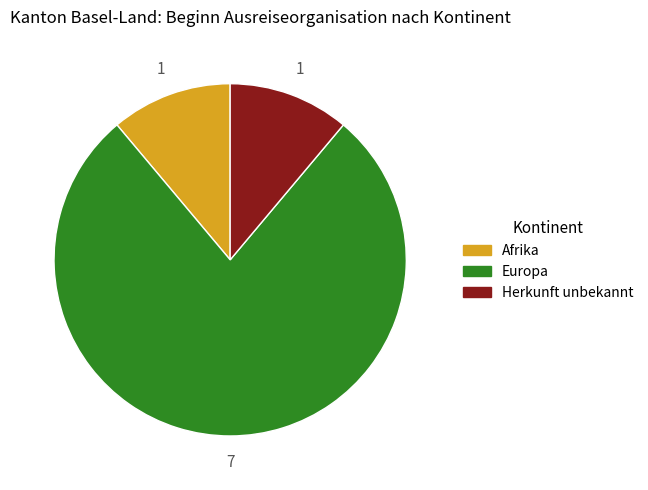

Between Afrika and Europa, which is larger?

Europa